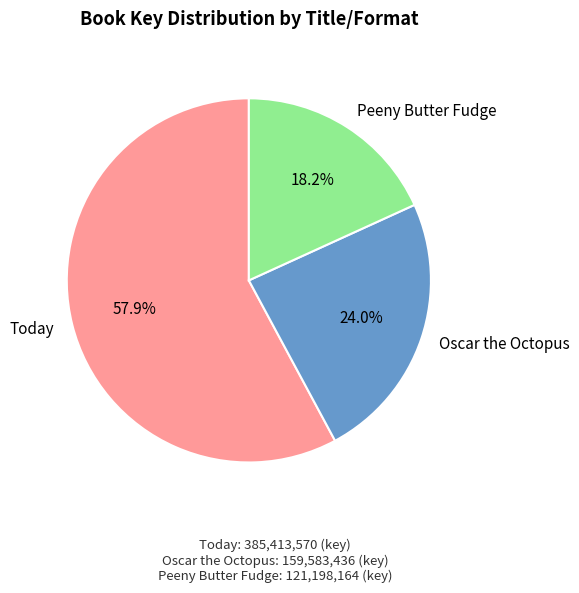

To the nearest percent, what is the difference between the largest and smallest slice percentages?

40%